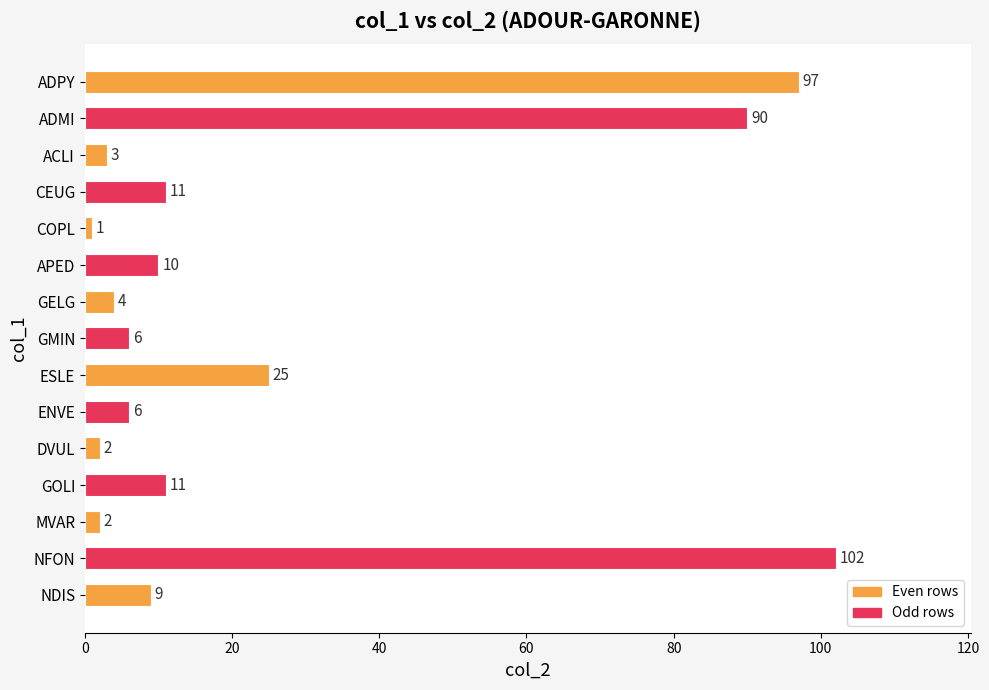

Between NFON and ACLI, which is larger?

NFON